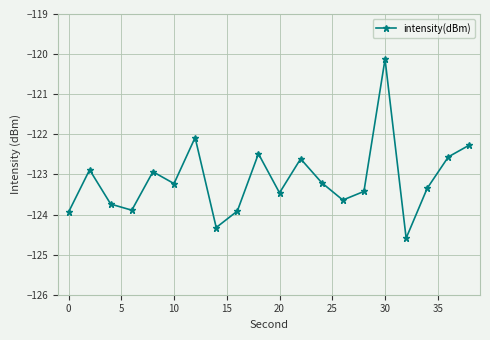

What is the value of the 4th point from the left?

-123.9